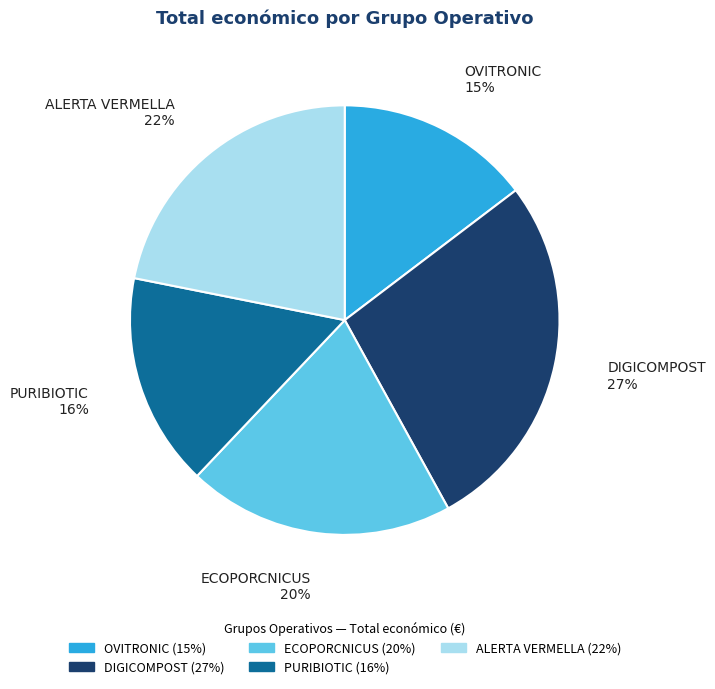

Is it true that ECOPORCNICUS is 20% of the pie?

True